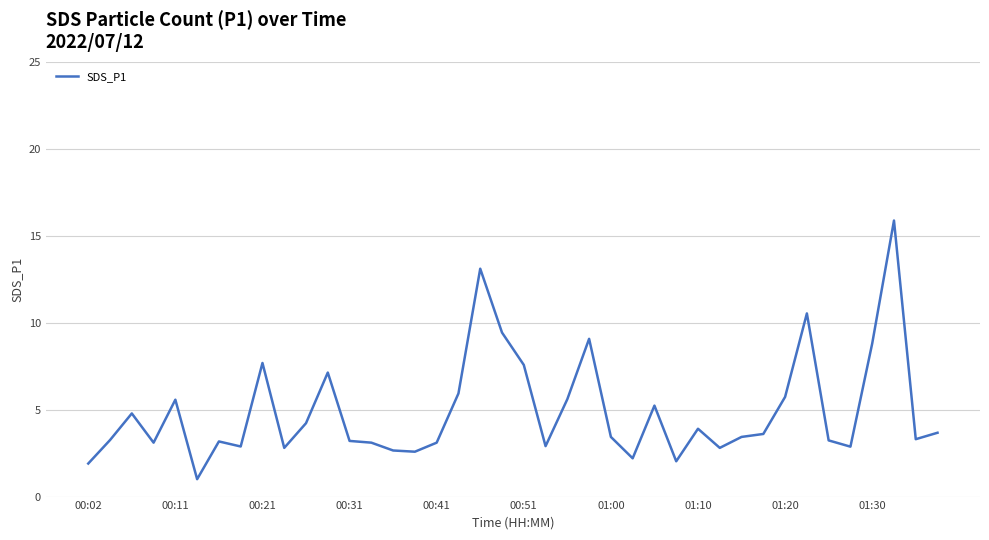

What is the difference between the maximum and minimum values?

14.9